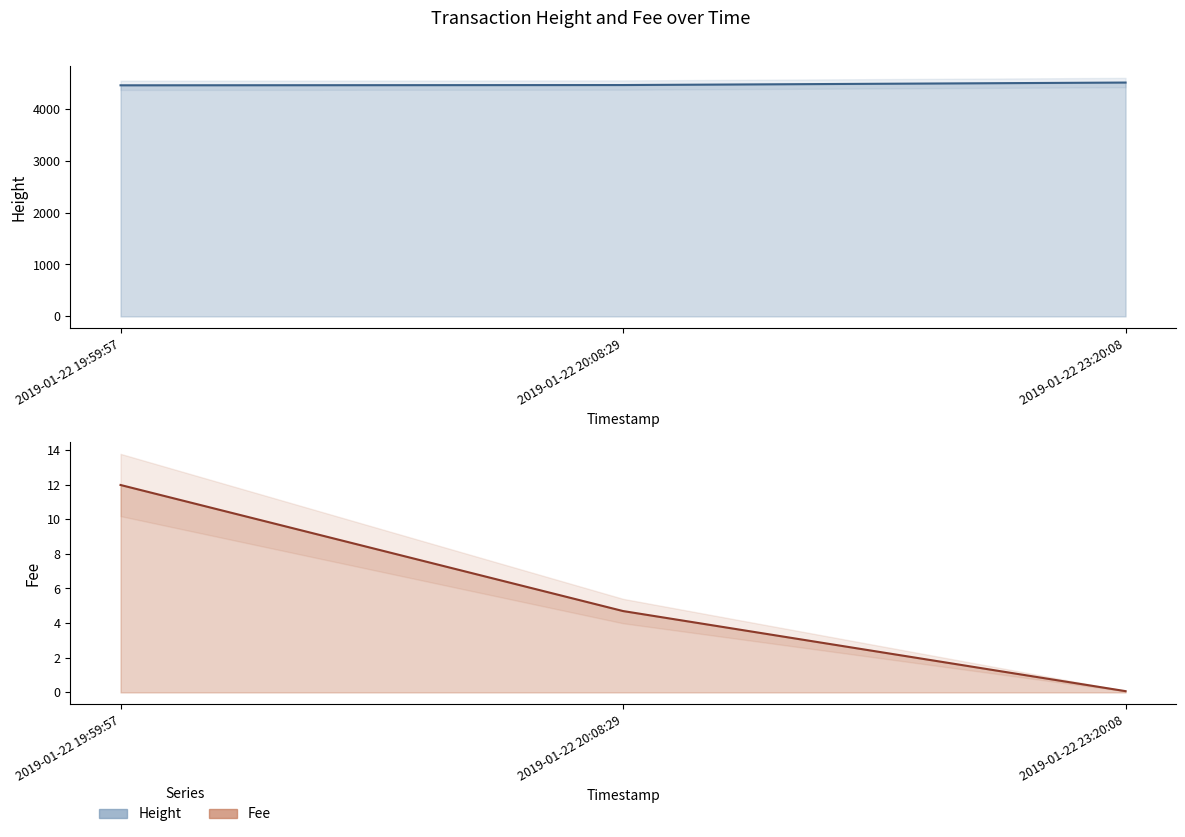

At which label is Height closest to 4476?

2019-01-22 20:08:29